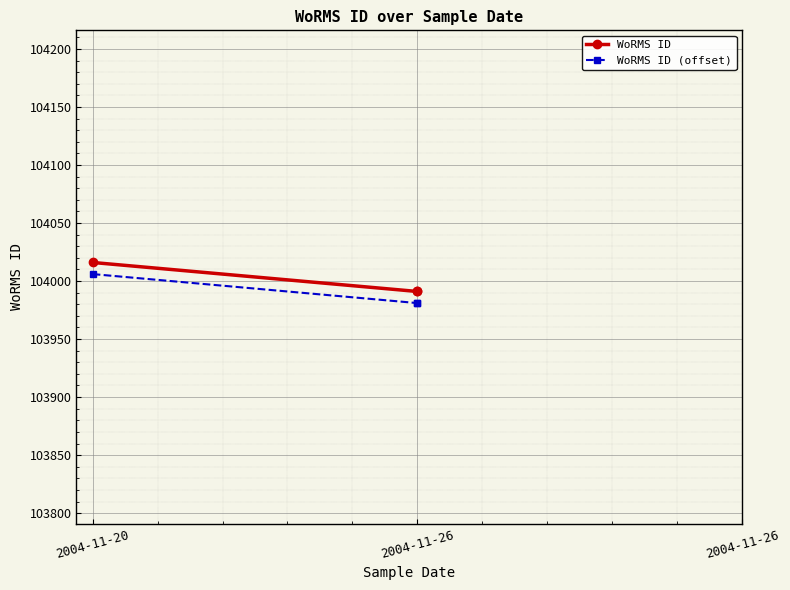

How many lines are shown in the chart?

2